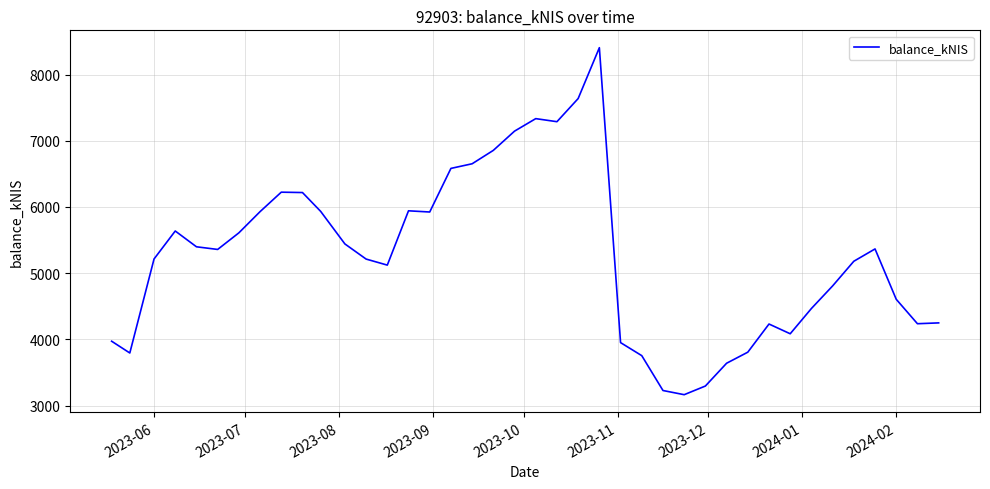

What is the greatest value displayed?

8406.3